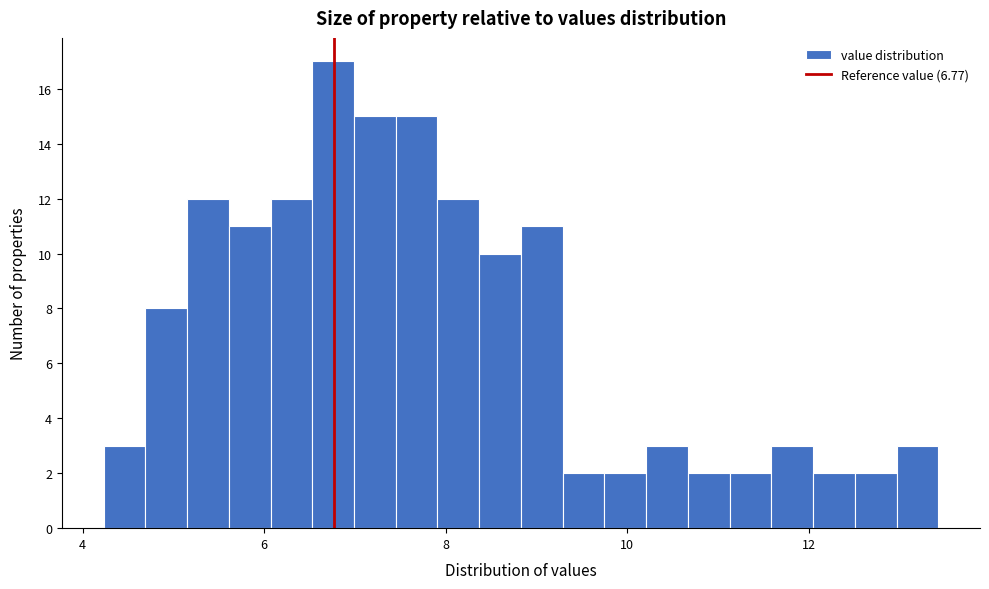

Around what value on the x-axis is the tallest bar? Give the approximate position of its centre, as read against the axis.

6.8